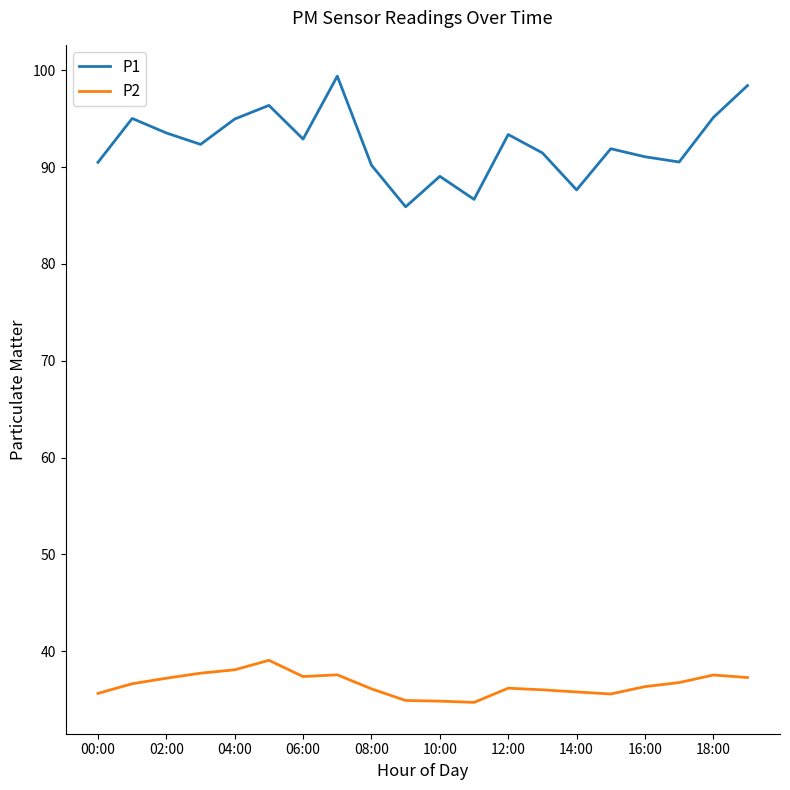

What is the average value of the P2 series?

36.6